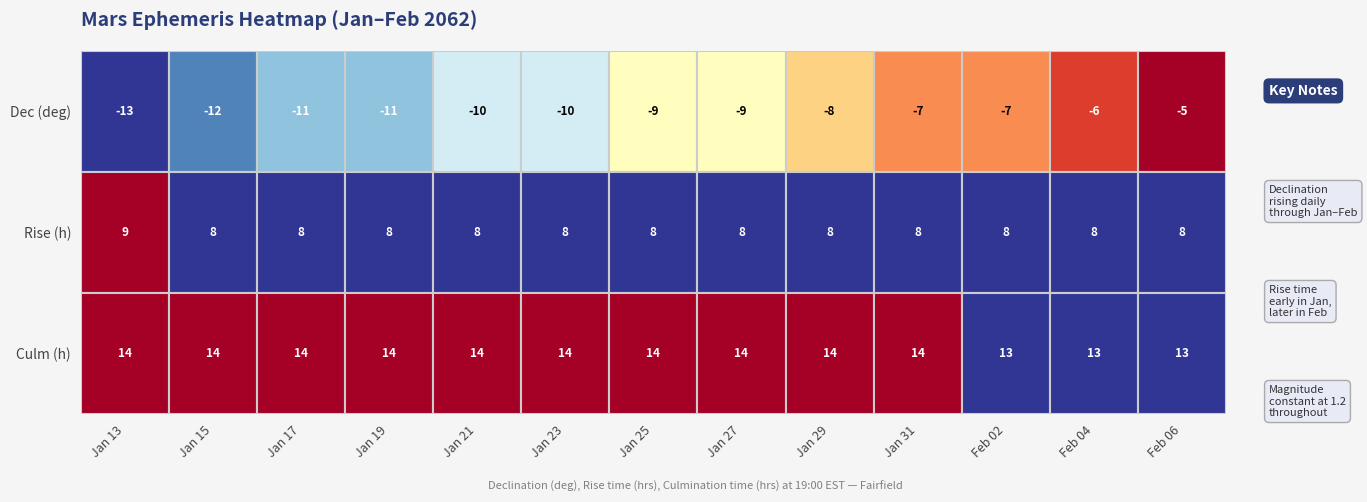

Is the value of Jan 17 at 0 greater than the value of Feb 02 at 1?

No